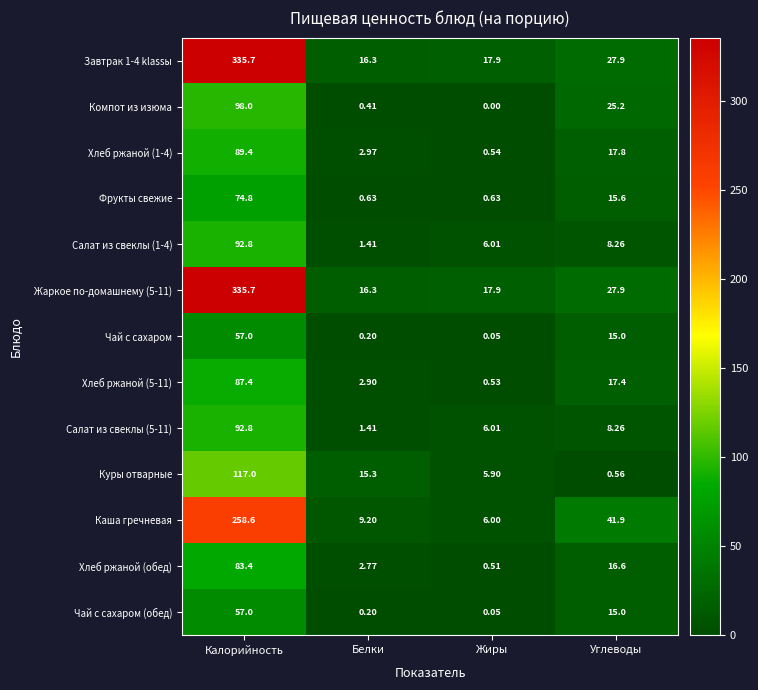

Which series has the widest spread of values?

Завтрак 1-4 klassы